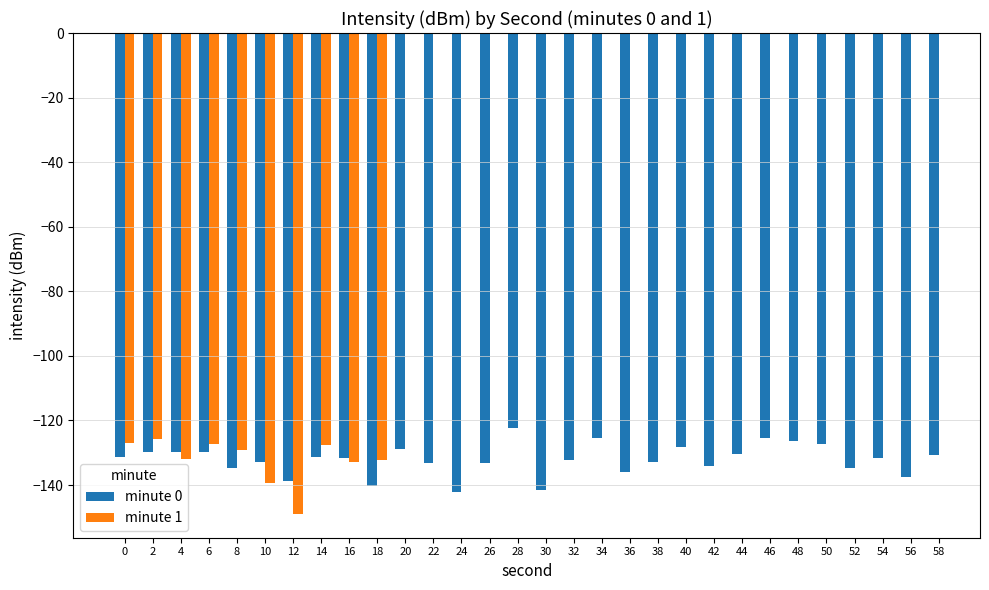

What is the maximum value for minute 0?

-122.5